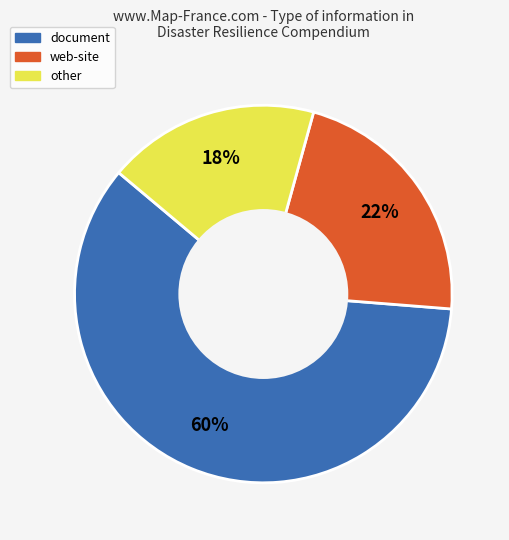

Does web-site represent more than half of the total?

No